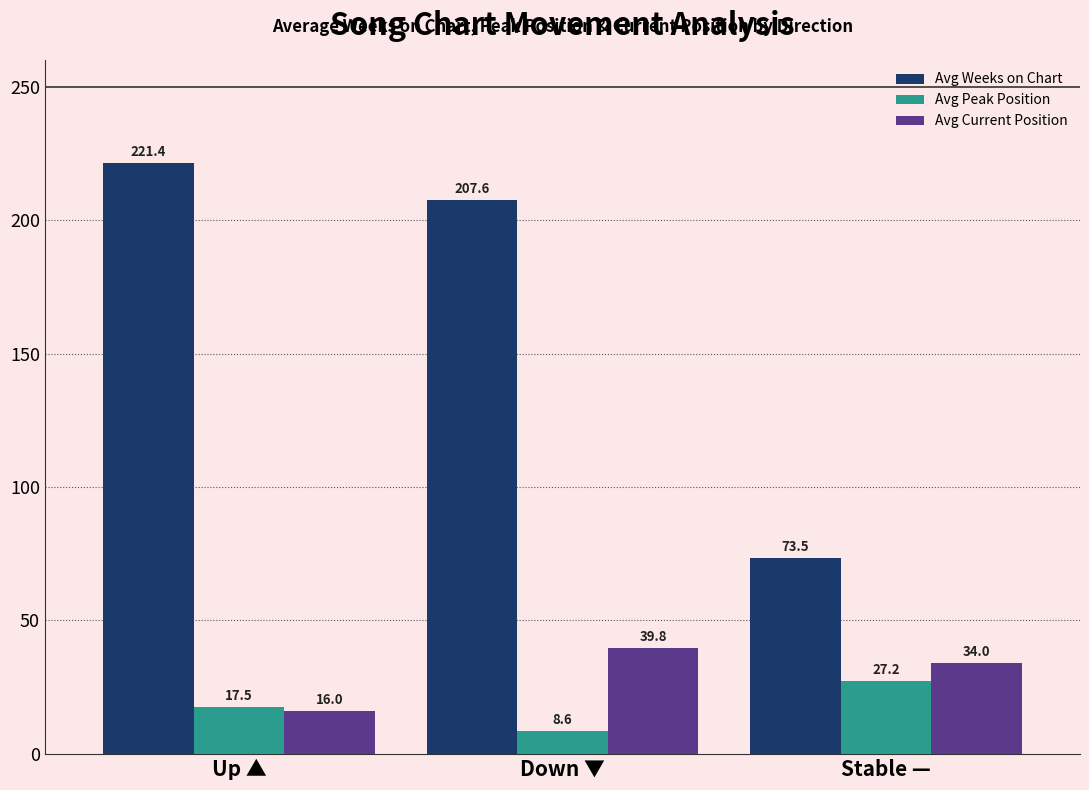

At how many categories does at least one series exceed 71?

3